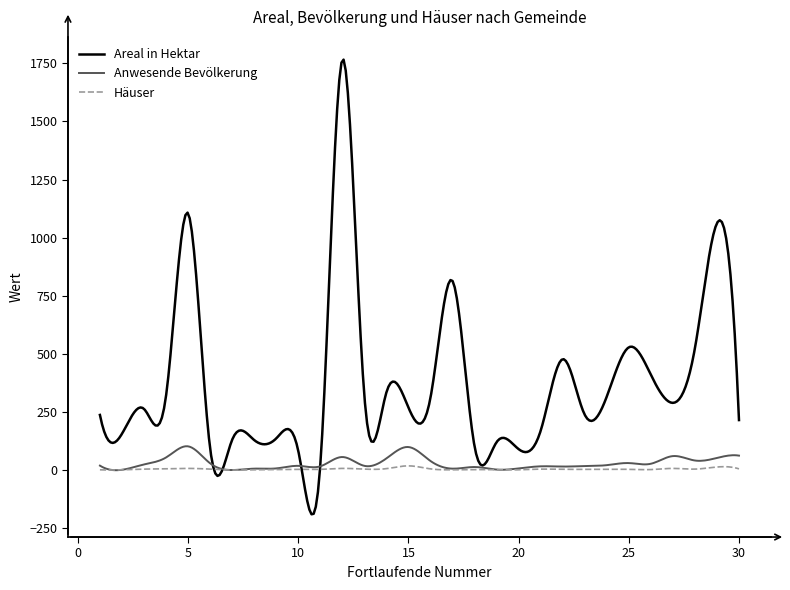

What is the difference between the maximum and minimum values in the Areal in Hektar series?

1956.4